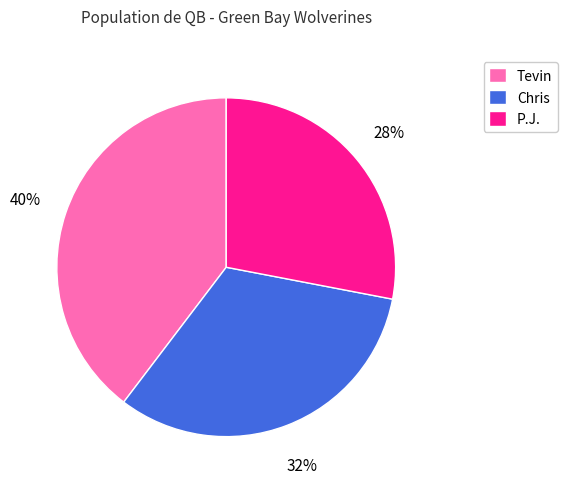

To the nearest percent, what is the average slice percentage?

33%